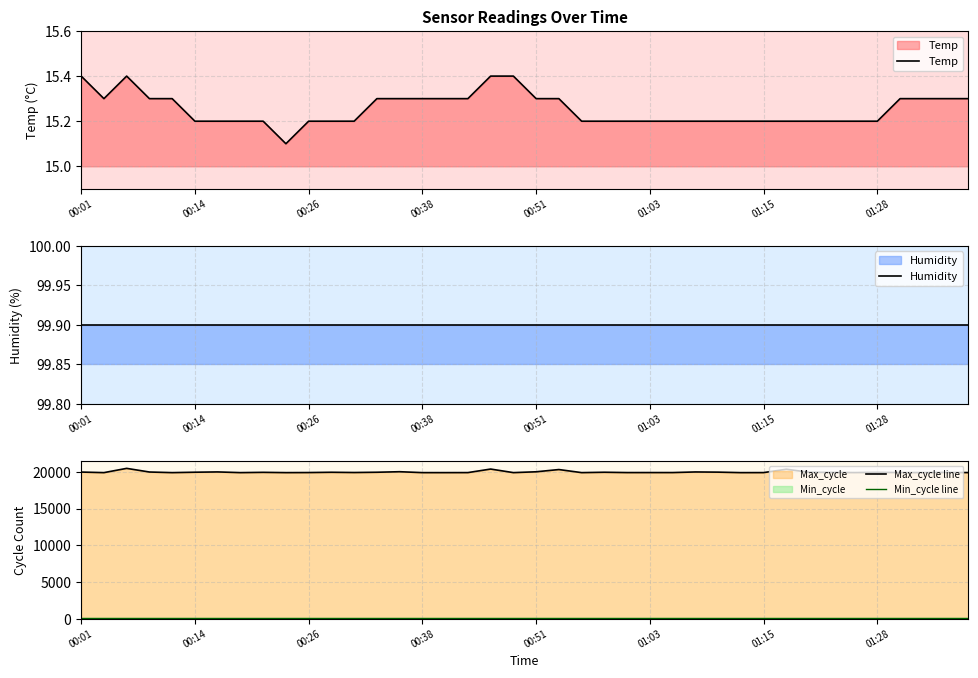

True or false: Temp has a value of 26.8 at 00:14.

False